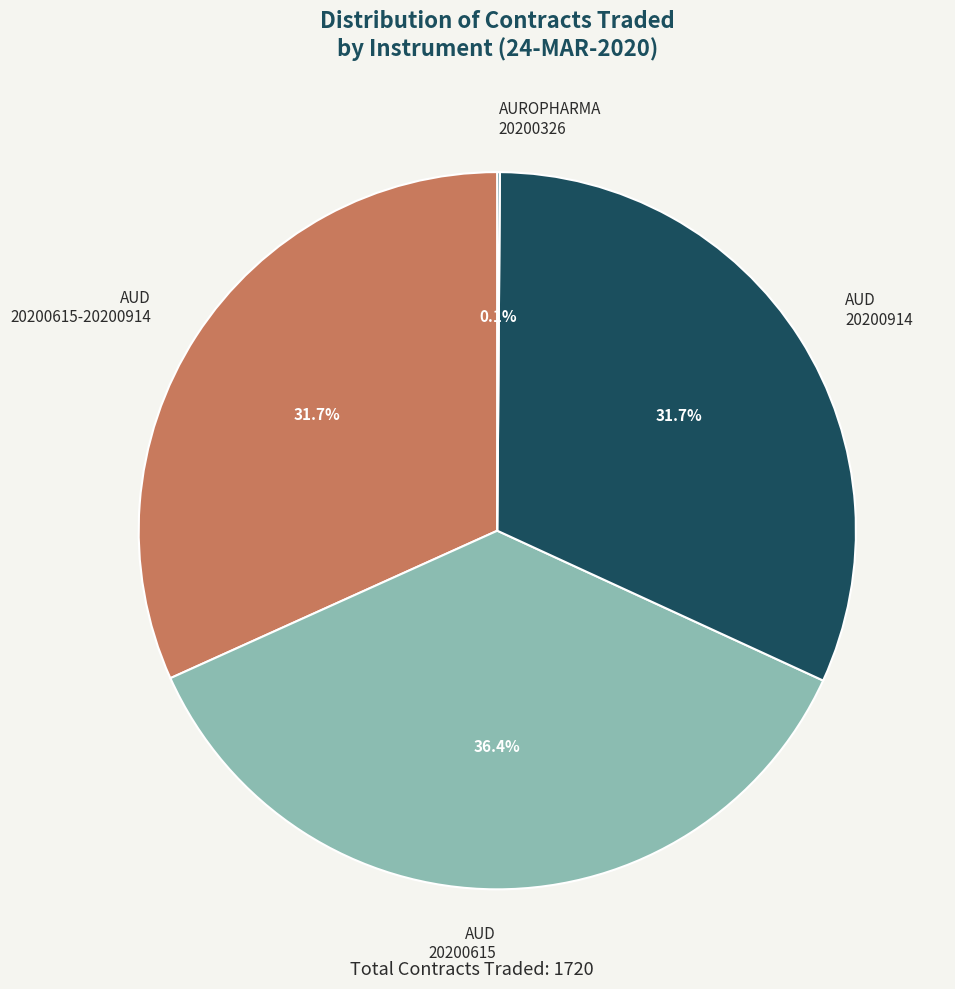

What portion of the pie excludes AUD 20200615-20200914?

68.3%